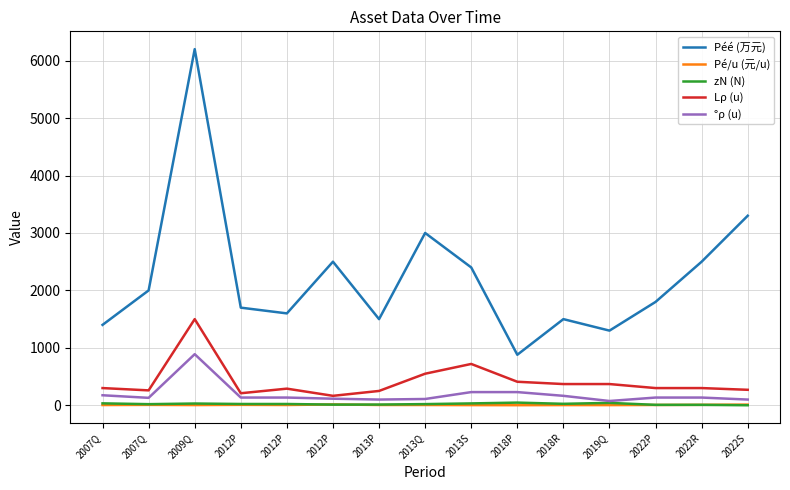

Read the zN (N) value at 2022P.

8.0